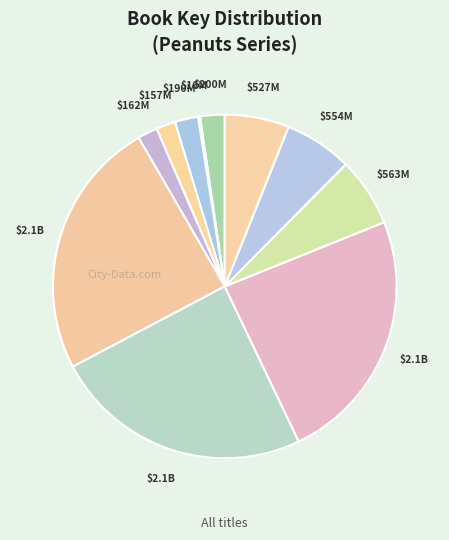

Is there a majority slice in this chart?

No